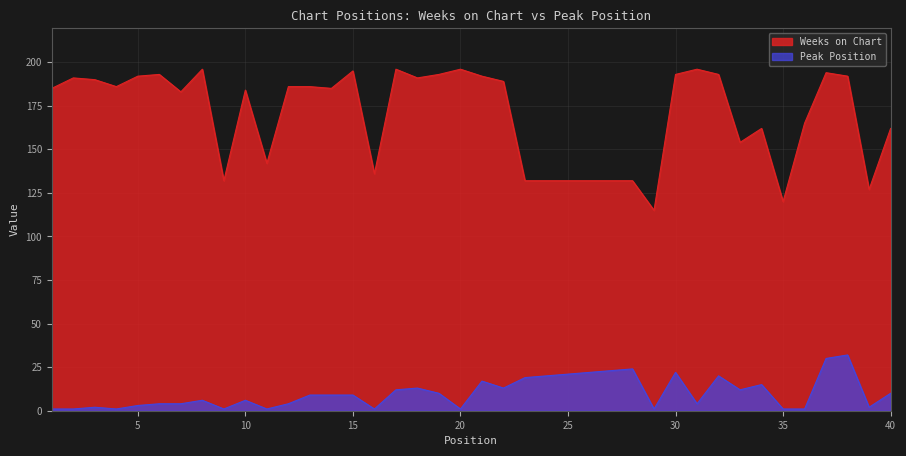

Rank the series by their average value, from lowest to highest.

Peak Position, Weeks on Chart